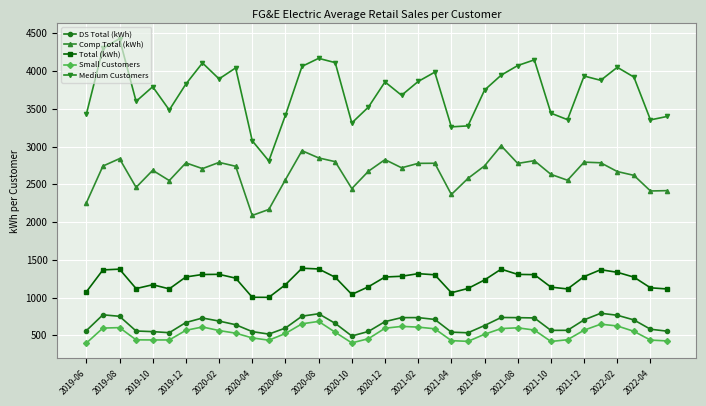

What is the value of the Comp Total (kWh) point at the 5th from the left?

2685.1